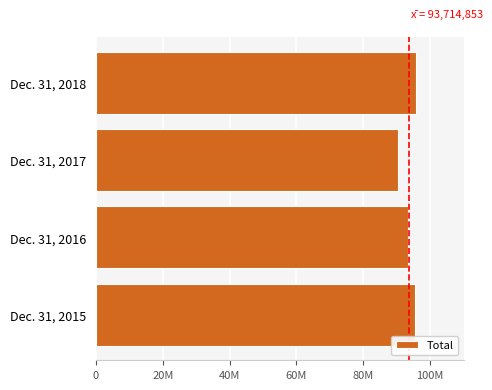

What is the difference between the maximum and minimum values?

5369732